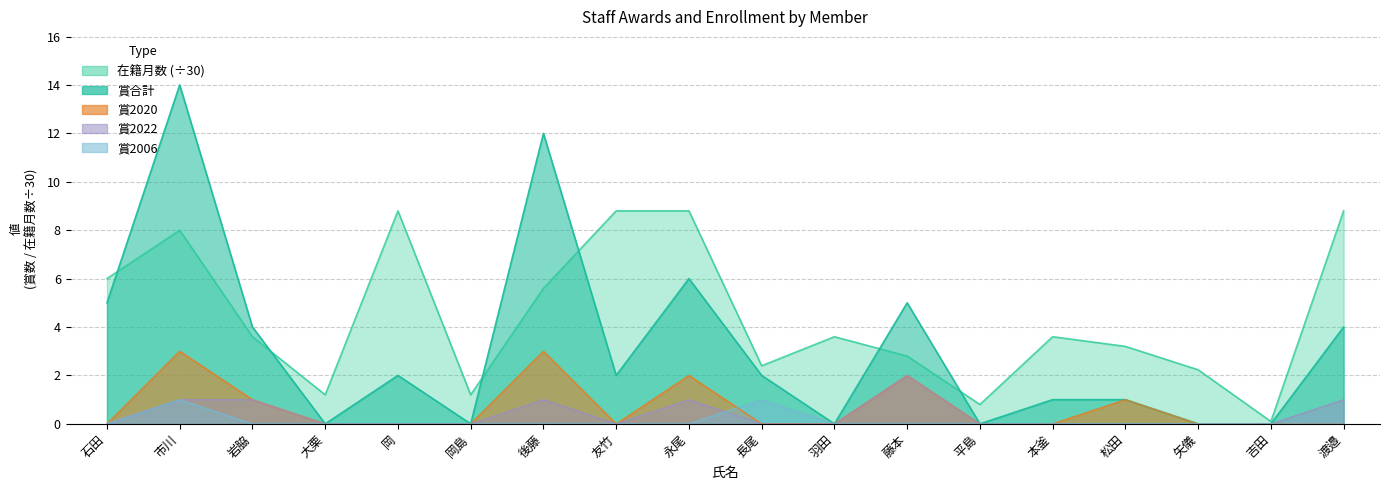

What is the maximum value shown in the chart?

14.0